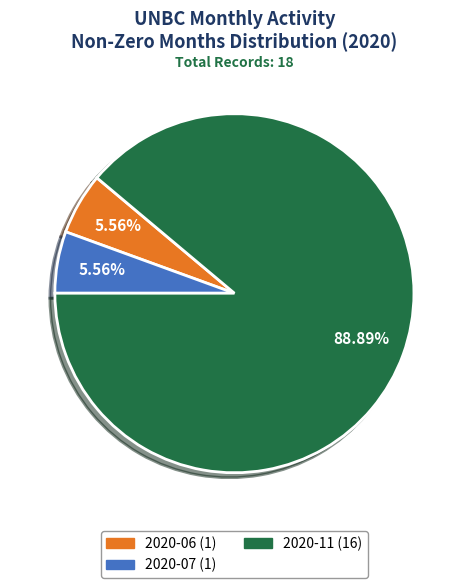

Combined, do 2020-06 (1) and 2020-11 (16) account for over 50%?

Yes